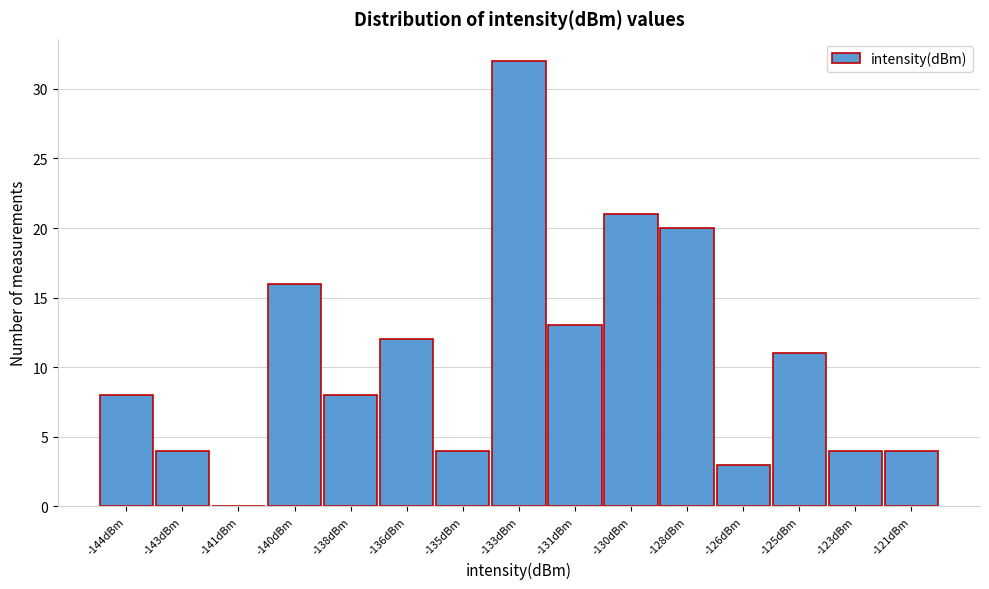

Reading left to right, extract all data points from this chart.

-144dBm=8	-143dBm=4	-141dBm=0	-140dBm=16	-138dBm=8	-136dBm=12	-135dBm=4	-133dBm=32	-131dBm=13	-130dBm=21	-128dBm=20	-126dBm=3	-125dBm=11	-123dBm=4	-121dBm=4